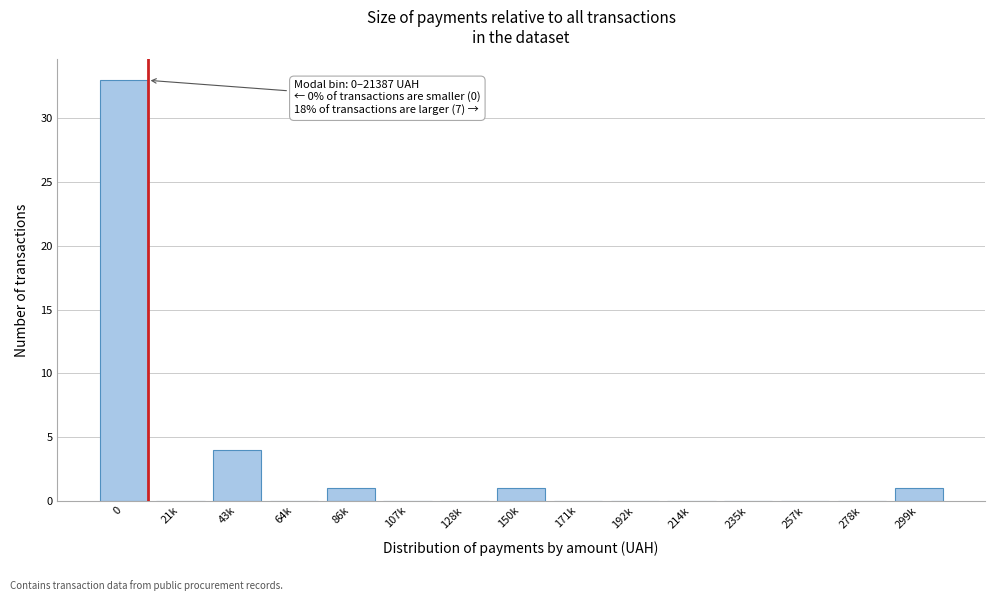

Reading left to right, extract all data points from this chart.

0=33	21k=0	43k=4	64k=0	86k=1	107k=0	128k=0	150k=1	171k=0	192k=0	214k=0	235k=0	257k=0	278k=0	299k=1